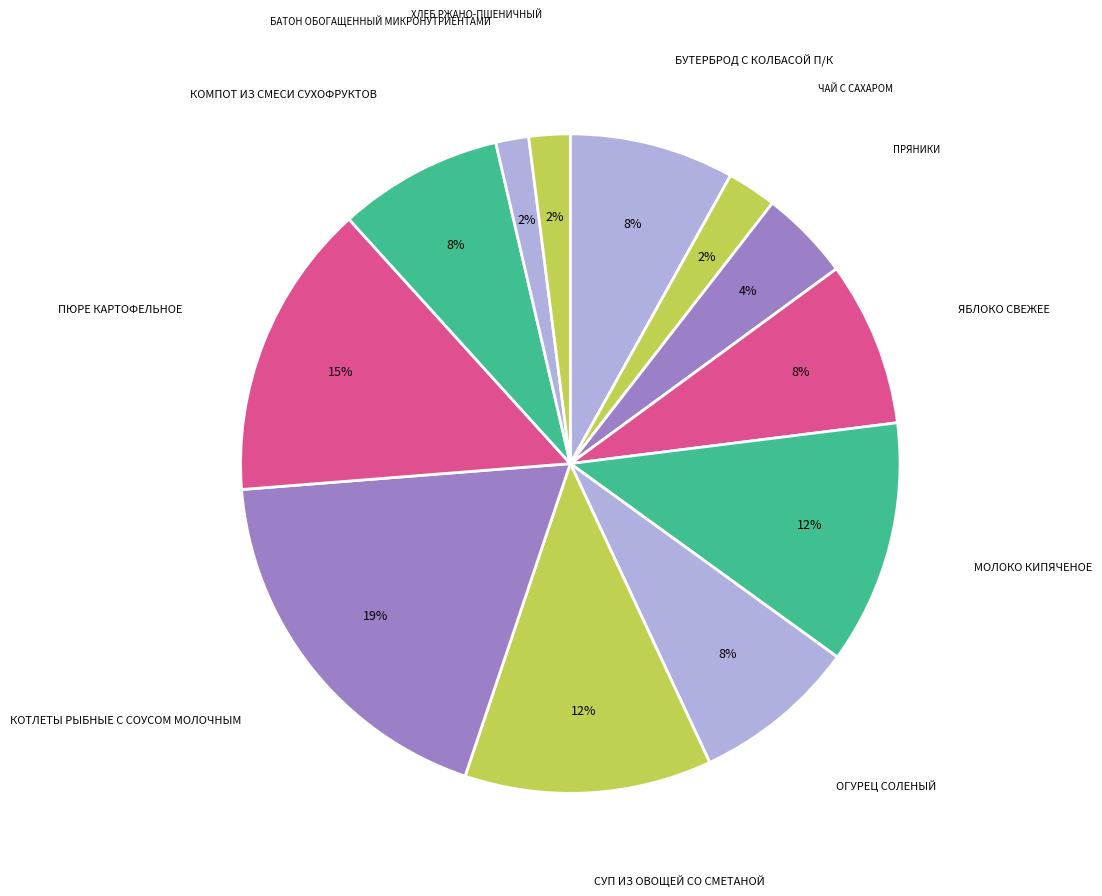

Rank the categories by value from lowest to highest.

БАТОН ОБОГАЩЕННЫЙ МИКРОНУТРИЕНТАМИ, ХЛЕБ РЖАНО-ПШЕНИЧНЫЙ, ЧАЙ С САХАРОМ, ПРЯНИКИ, БУТЕРБРОД С КОЛБАСОЙ П/К, ЯБЛОКО СВЕЖЕЕ, ОГУРЕЦ СОЛЕНЫЙ, КОМПОТ ИЗ СМЕСИ СУХОФРУКТОВ, МОЛОКО КИПЯЧЕНОЕ, СУП ИЗ ОВОЩЕЙ СО СМЕТАНОЙ, ПЮРЕ КАРТОФЕЛЬНОЕ, КОТЛЕТЫ РЫБНЫЕ С СОУСОМ МОЛОЧНЫМ